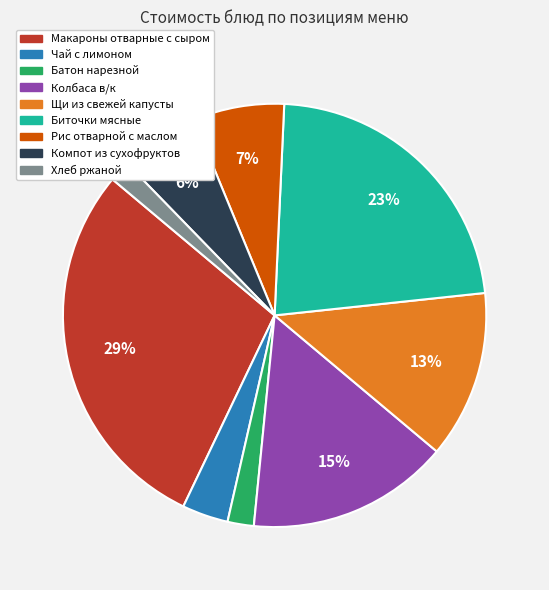

Is there any slice that represents more than half of the pie?

No